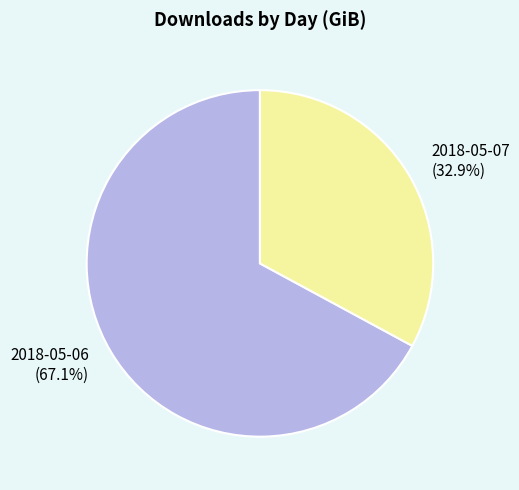

Which category has the biggest portion of the pie?

2018-05-06